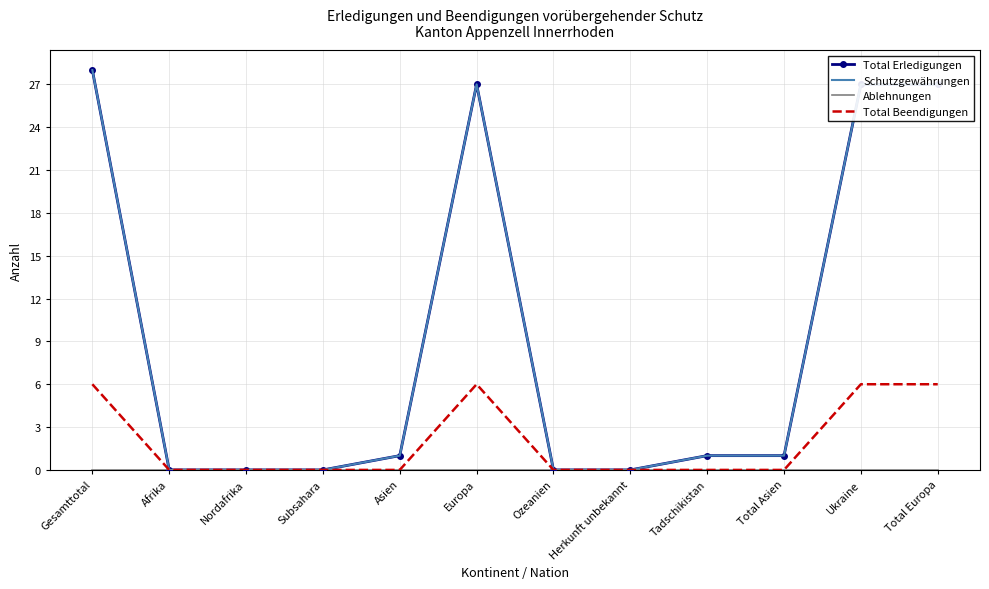

At which category is the sum across all series the highest?

Gesamttotal